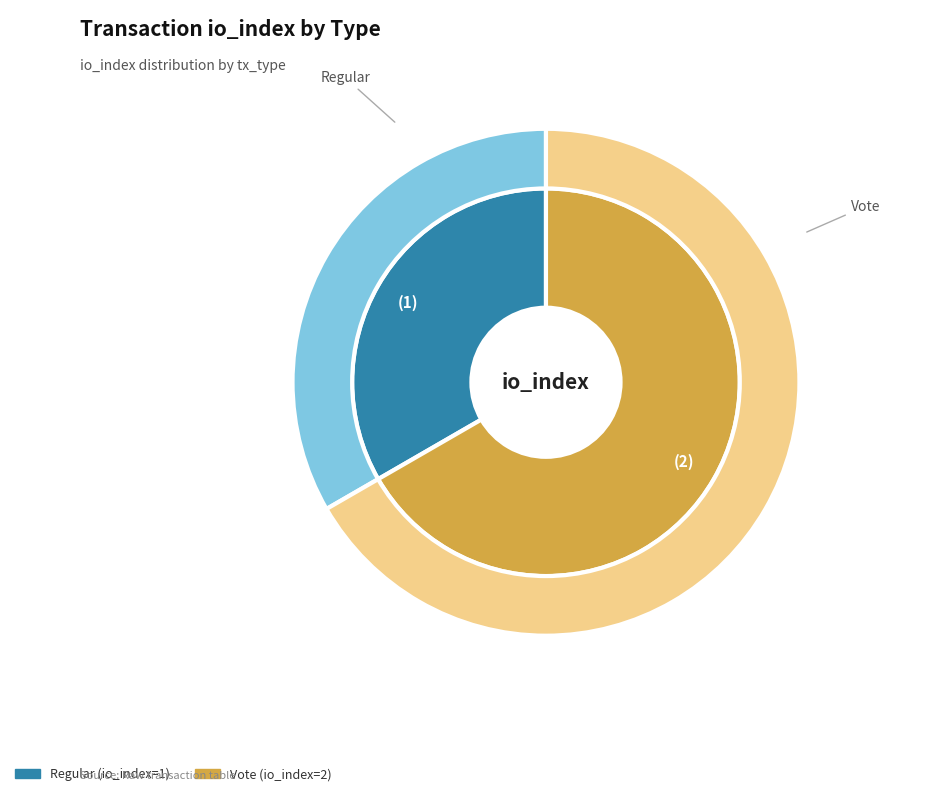

How many segments does this pie chart have?

2